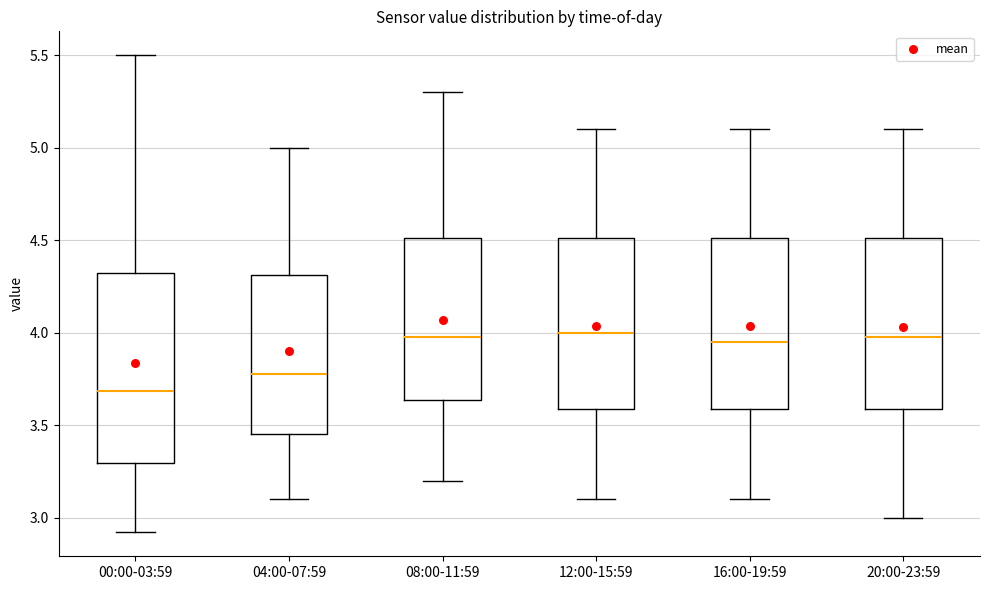

Reading left to right, read every box against the y-axis: the position of its median line, the range the box covers, and the ends of its whiskers. The values are not printed on the chart, so give them approximately, as read against the axis.

00:00-03:59: median 3.70, box 3.30 to 4.30, whiskers 2.90 to 5.50
04:00-07:59: median 3.80, box 3.45 to 4.30, whiskers 3.10 to 5.00
08:00-11:59: median 4.00, box 3.65 to 4.50, whiskers 3.20 to 5.30
12:00-15:59: median 4.00, box 3.60 to 4.50, whiskers 3.10 to 5.10
16:00-19:59: median 3.95, box 3.60 to 4.50, whiskers 3.10 to 5.10
20:00-23:59: median 4.00, box 3.60 to 4.50, whiskers 3.00 to 5.10